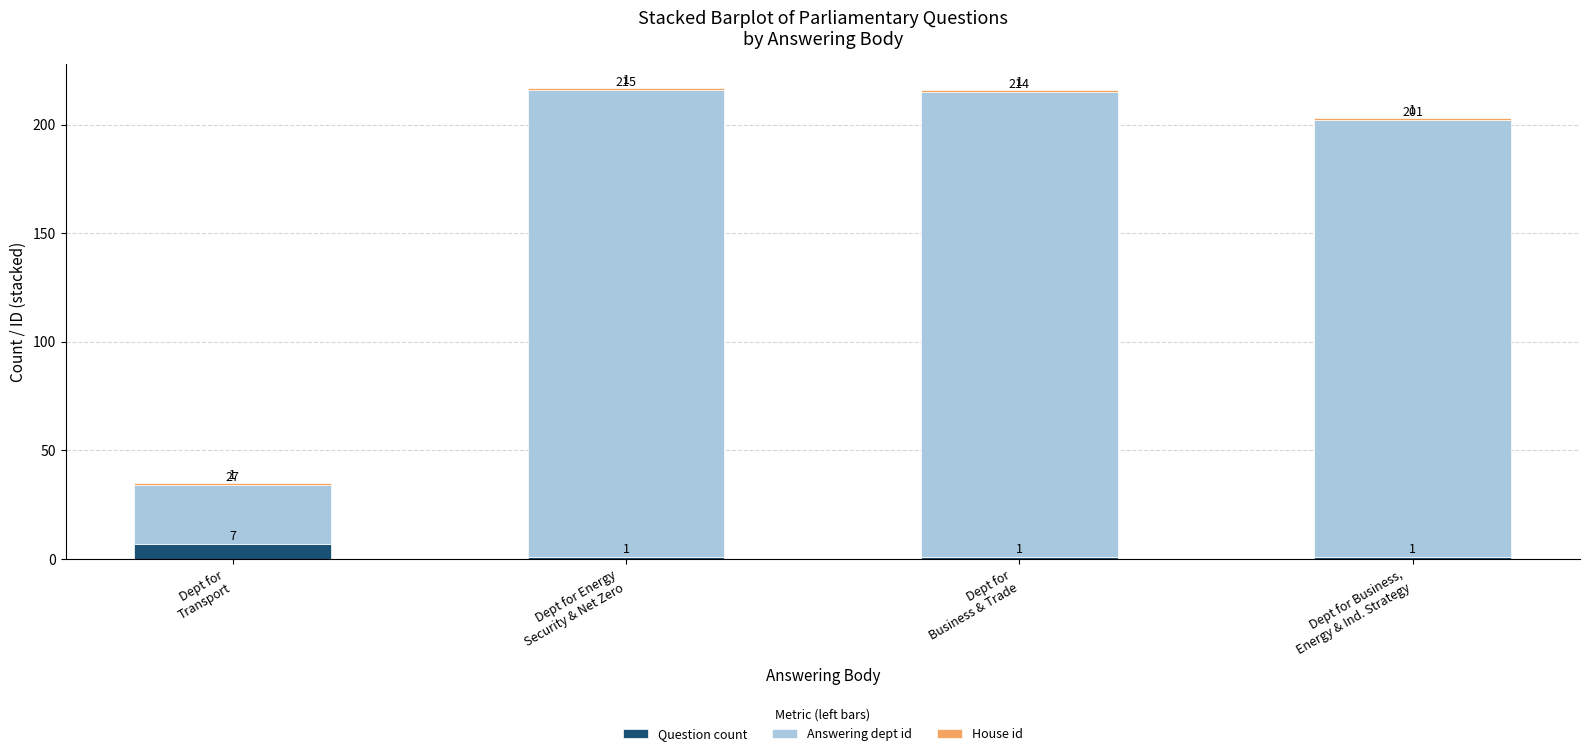

What is the maximum value for Question count?

7